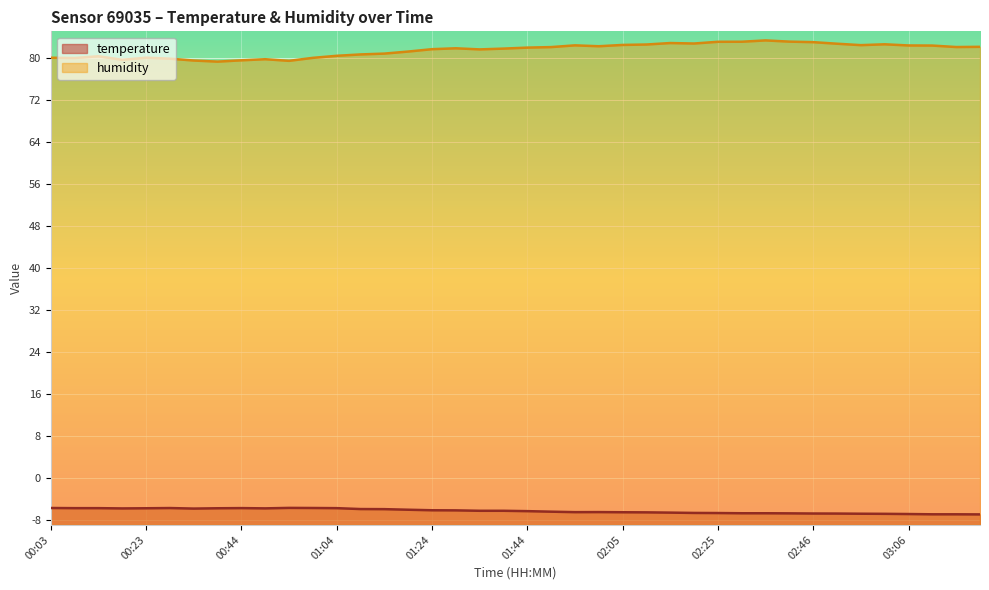

Read the humidity value at 03:11.

82.3